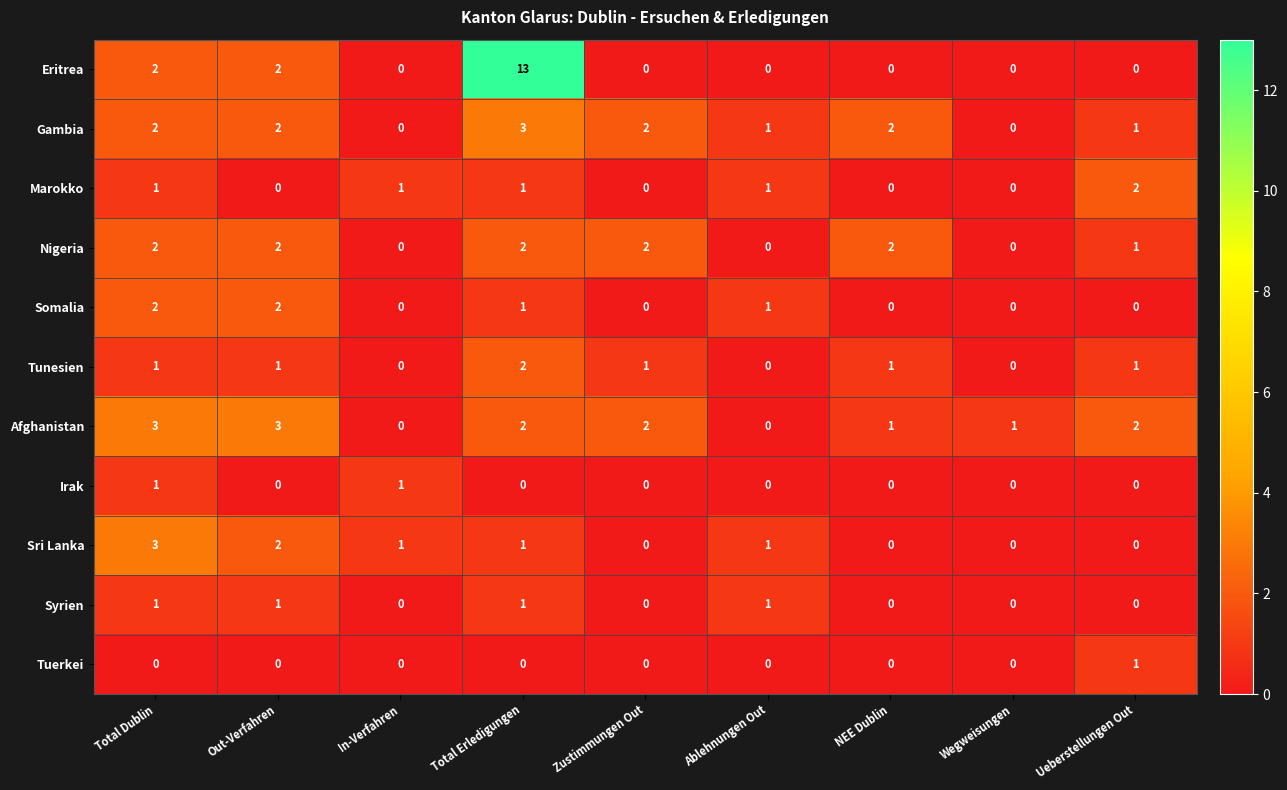

At which label does Sri Lanka first exceed 1?

Total Dublin